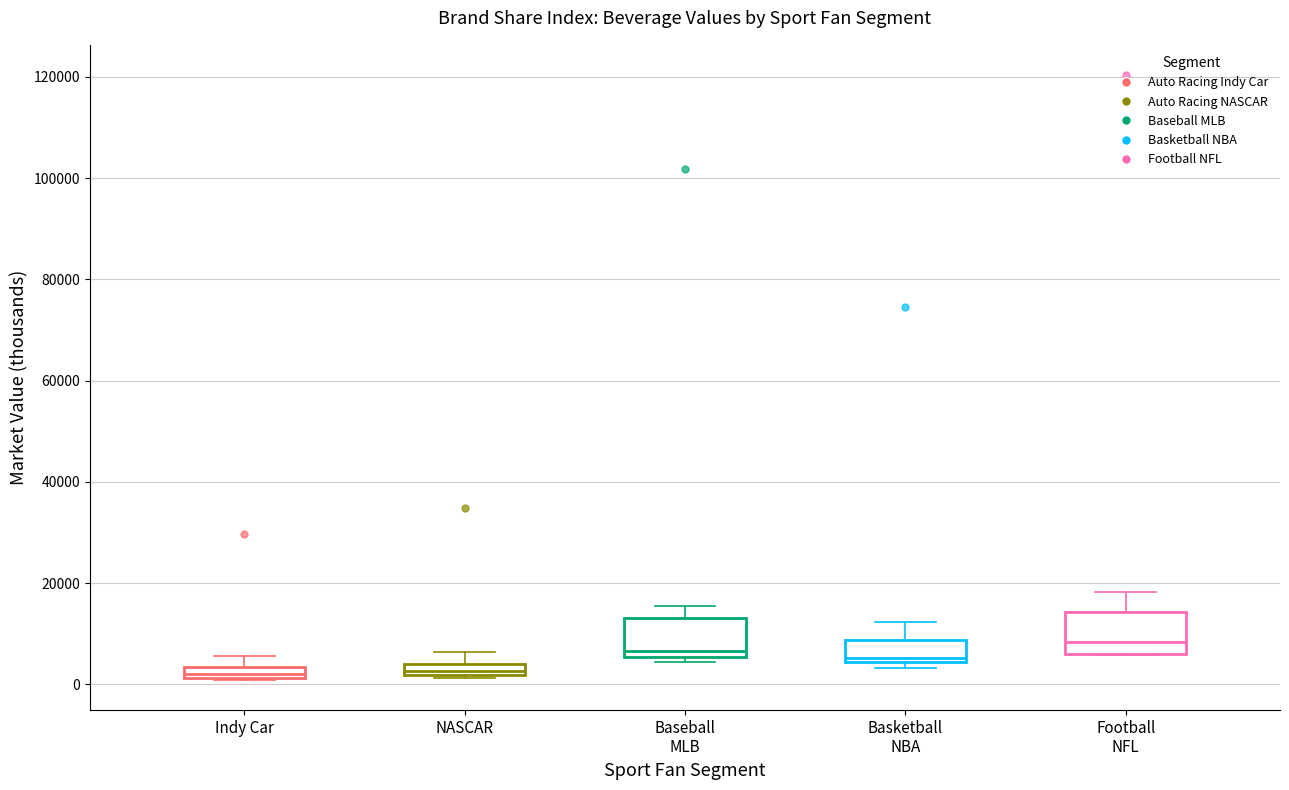

Where does the median line of the box for Basketball NBA sit on the y-axis? The values are not printed on the chart, so give them approximately, as read against the axis.

6000